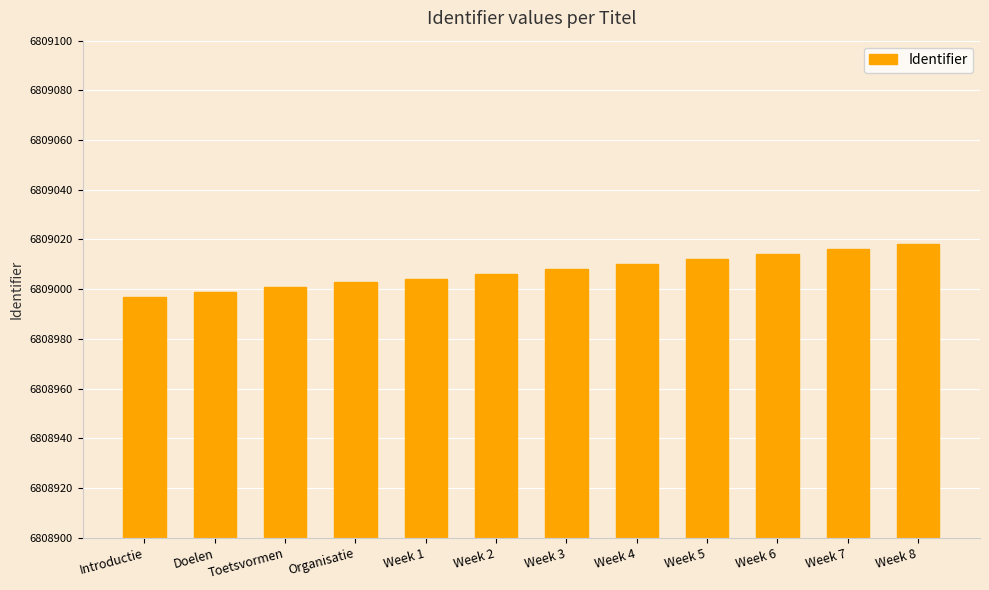

Does the chart contain stacked bars?

No